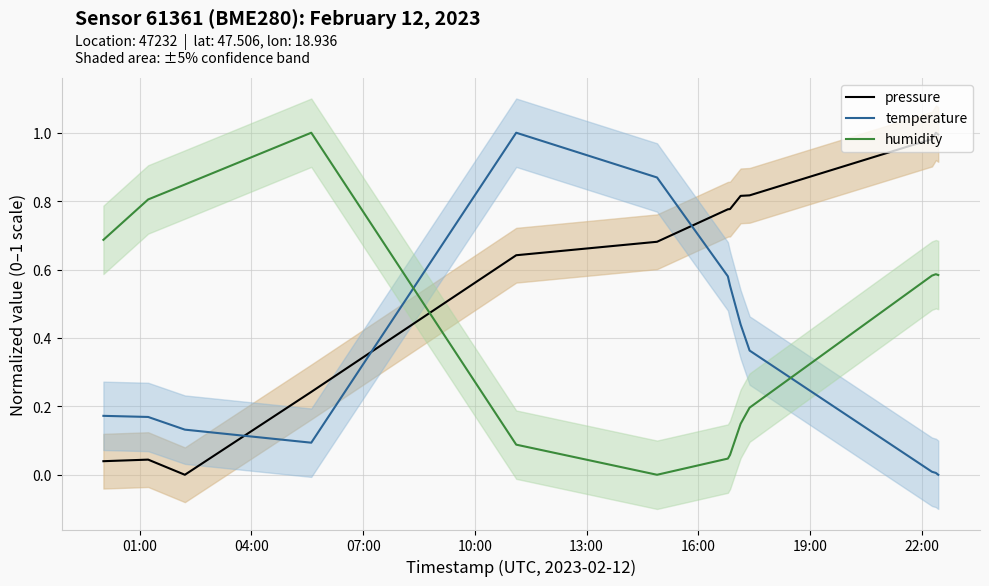

True or false: pressure and humidity intersect in this chart.

True